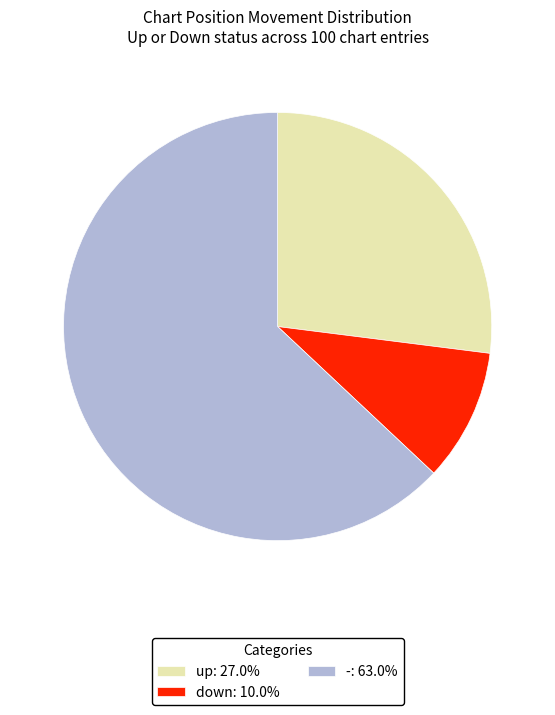

Combined, do down: 10.0% and up: 27.0% account for over 50%?

No